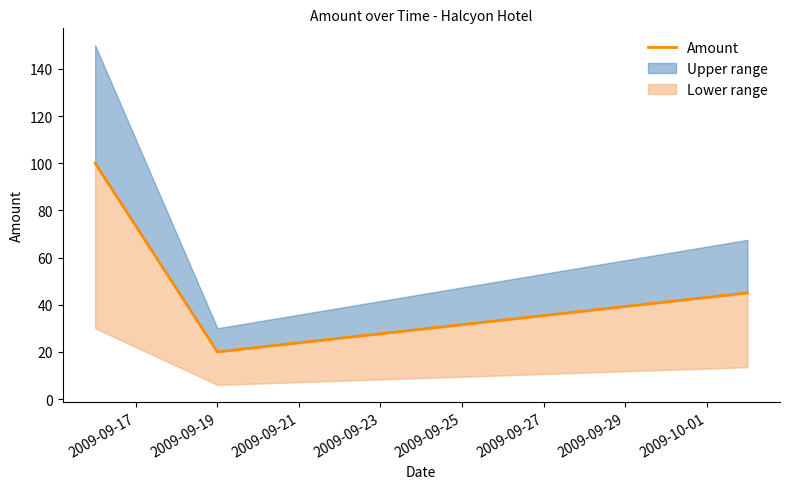

At which label does the data first exceed 45?

2009-09-17